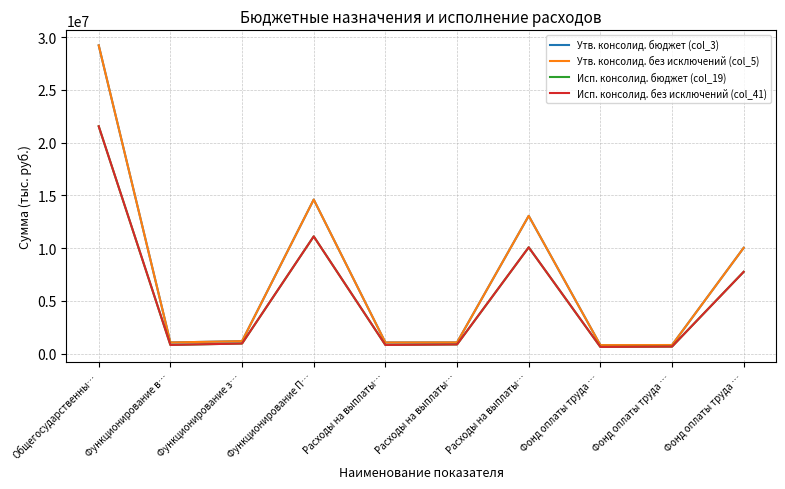

True or false: Исп. консолид. без исключений (col_41) and Исп. консолид. бюджет (col_19) cross at least once.

False